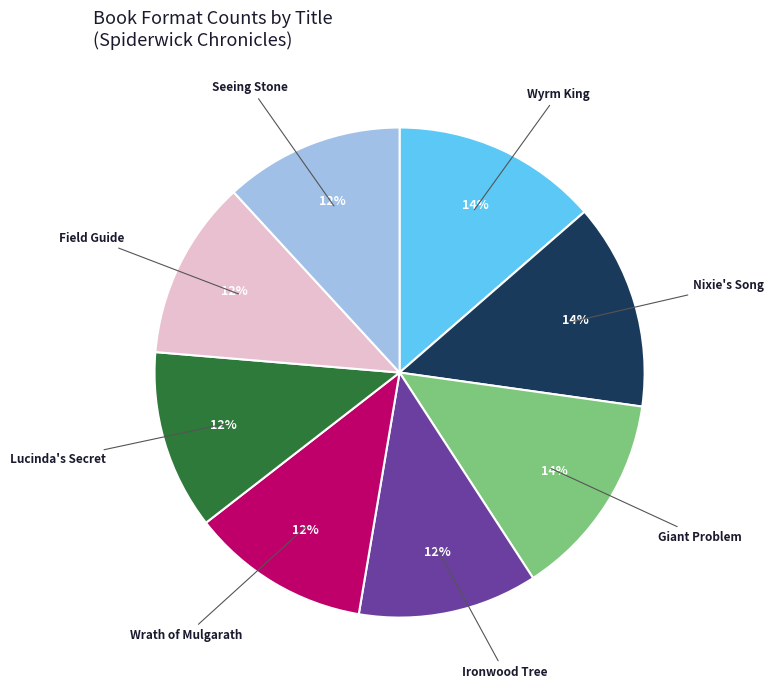

True or false: Ironwood Tree accounts for 5% of the total.

False